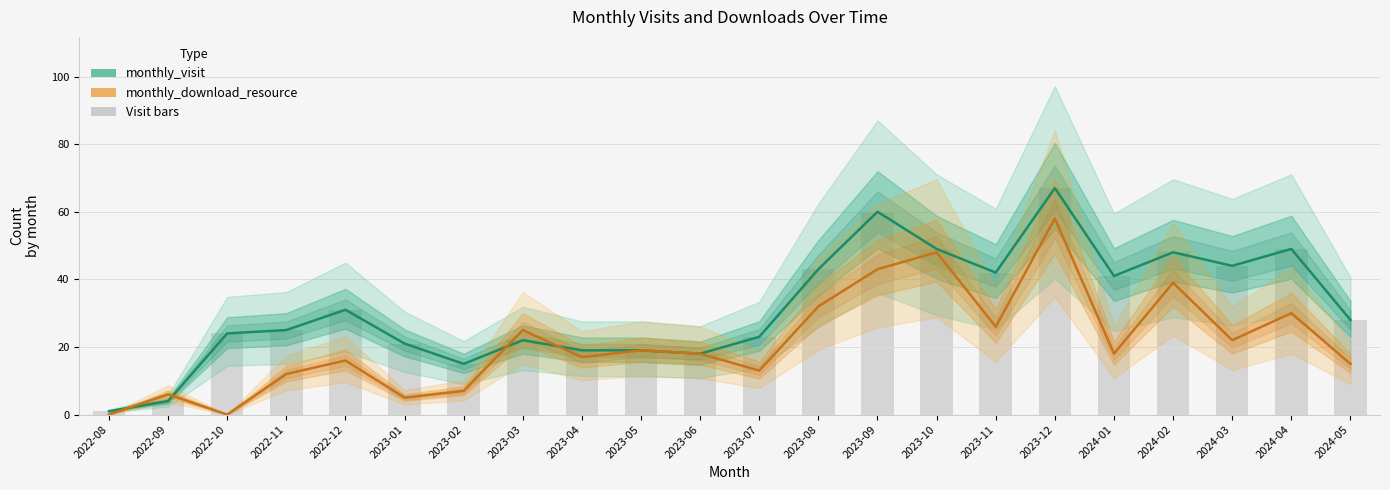

What is the total value across all series at 2024-01?

59